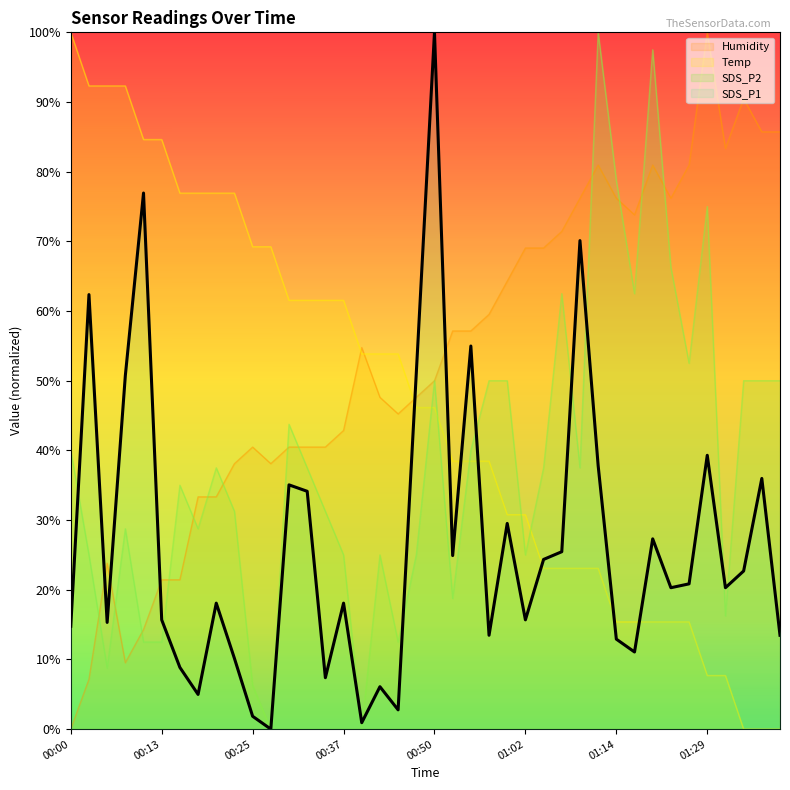

Is it true that SDS_P2 equals 0.2 at 00:03?

True